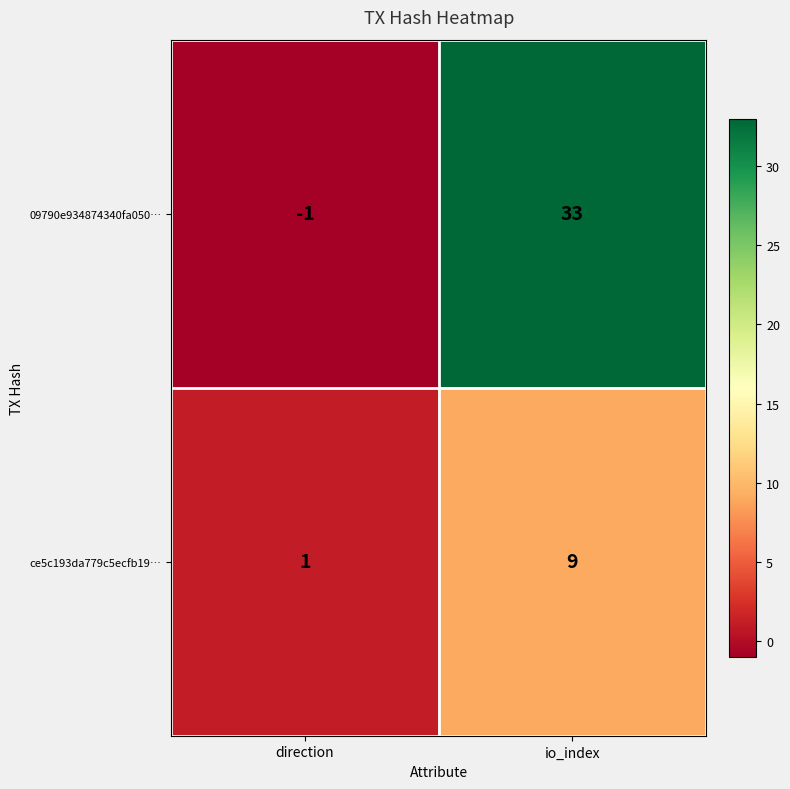

The ce5c193da779c5ecfb19… series shows 1 at direction. True or false?

True